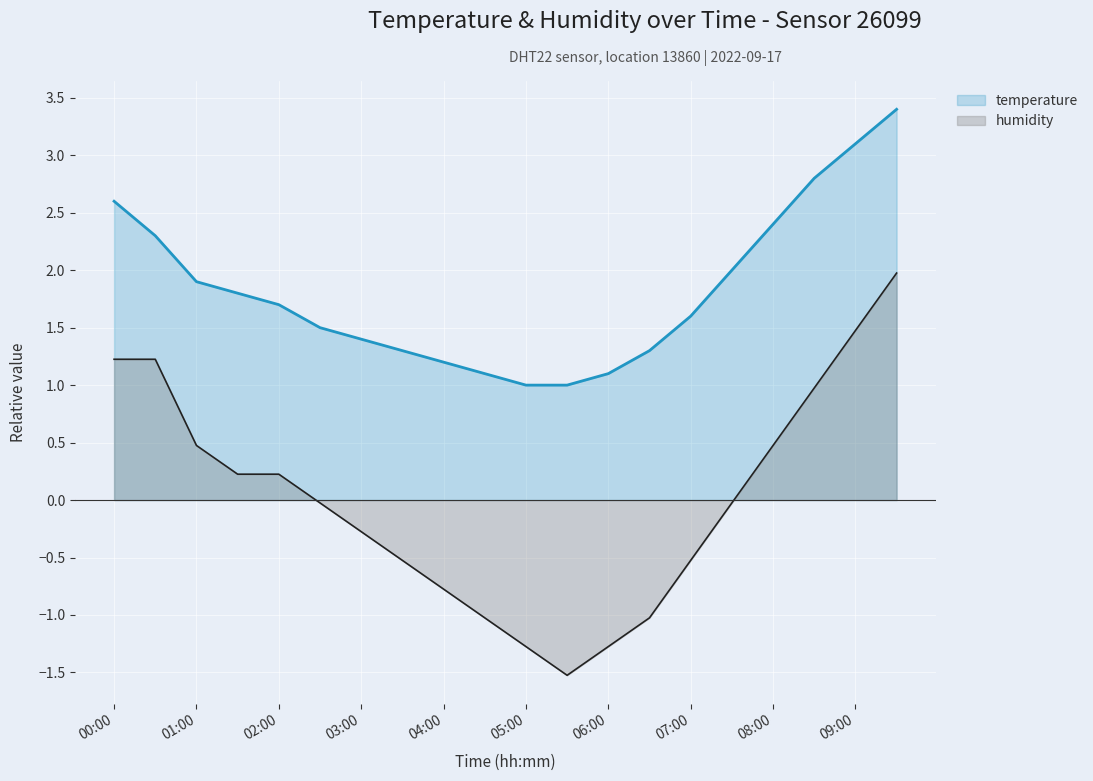

Reading left to right, transcribe all the data shown in this chart.

temperature: 2.6	2.3	1.9	1.8	1.7	1.5	1.4	1.3	1.2	1.1	1.0	1.0	1.1	1.3	1.6	2.0	2.4	2.8	3.1	3.4
humidity: 1.2	1.2	0.5	0.2	0.2	-0.0	-0.3	-0.5	-0.8	-1.0	-1.3	-1.5	-1.3	-1.0	-0.5	-0.0	0.5	1.0	1.5	2.0